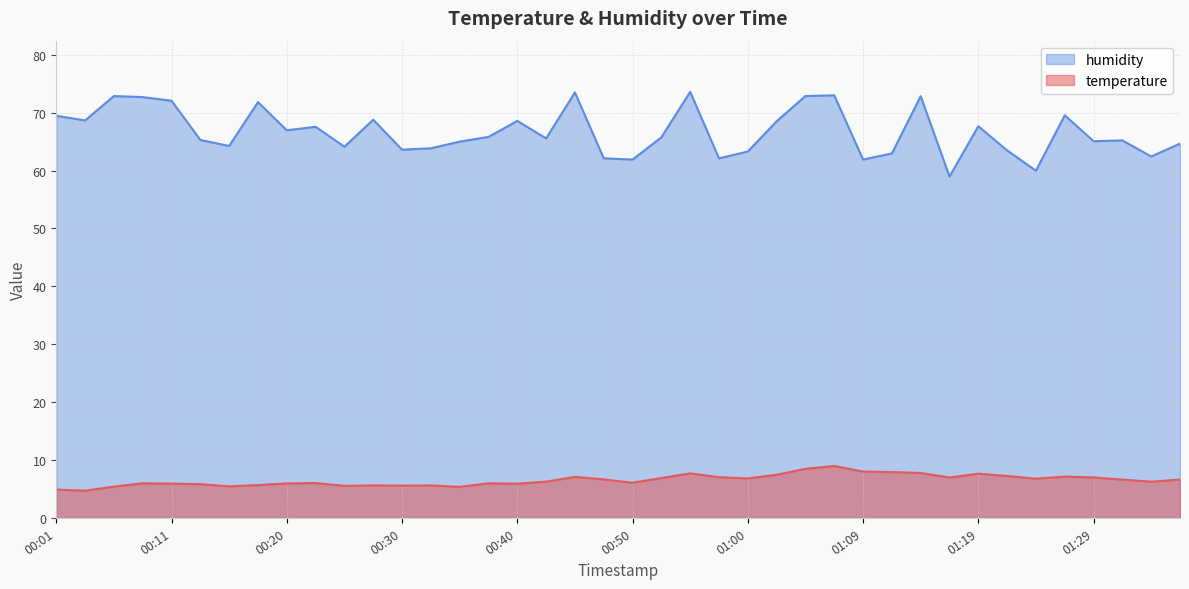

Which series has the largest total across all categories?

humidity